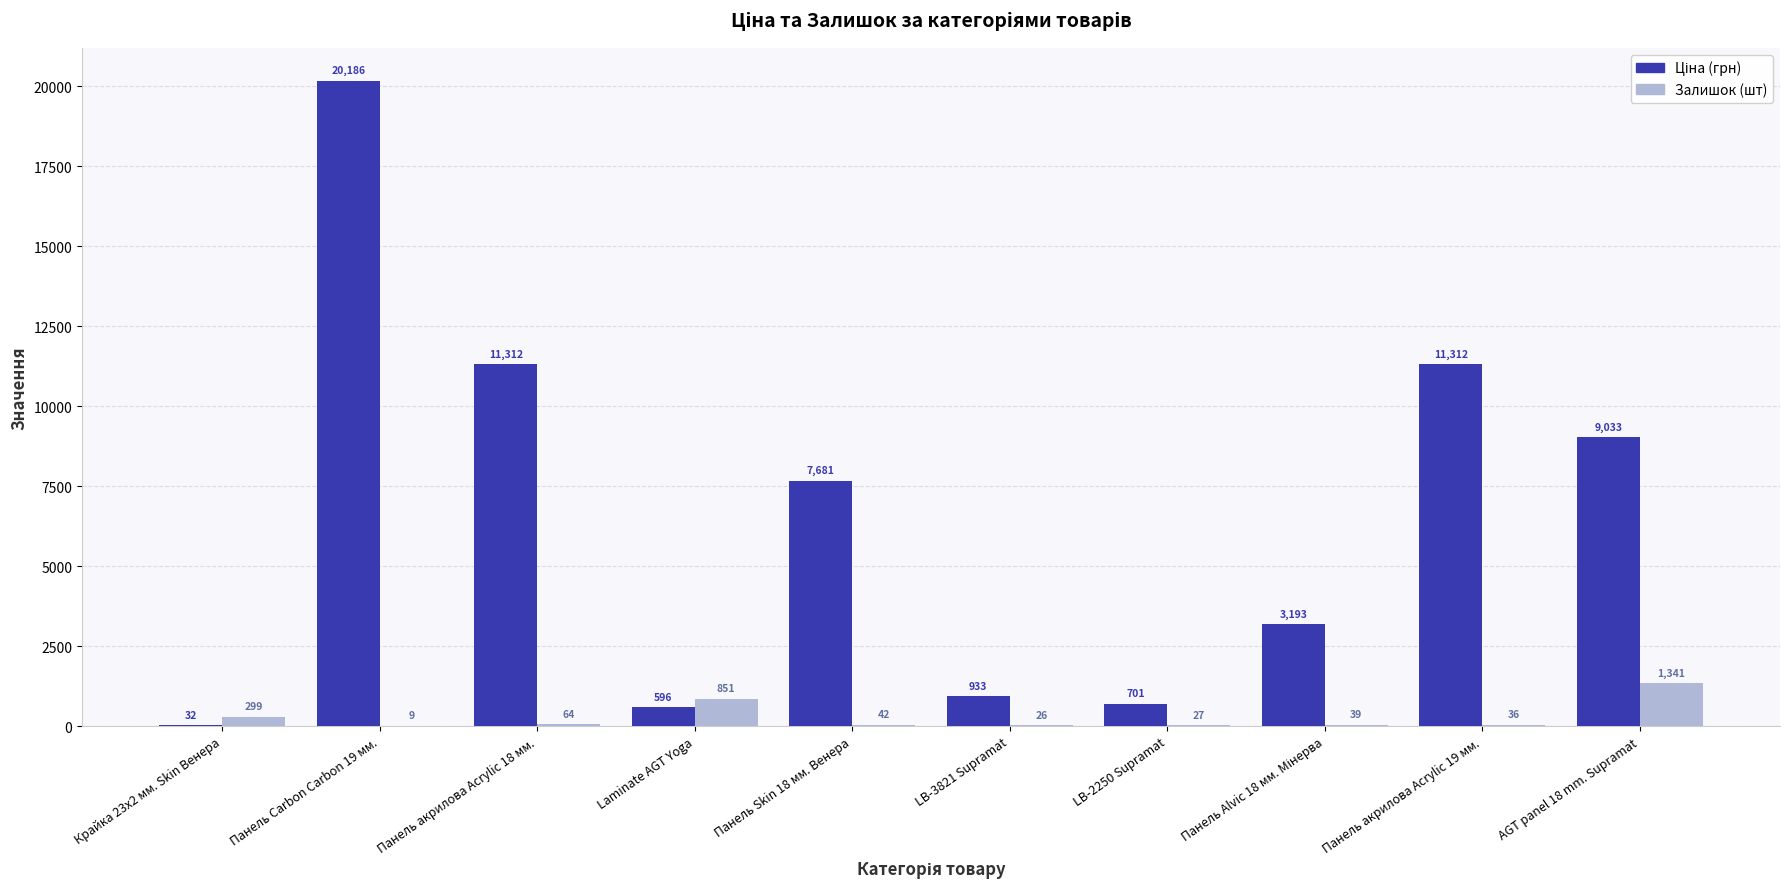

What is the total value across all series at Панель Carbon Carbon 19 мм.?

20195.0